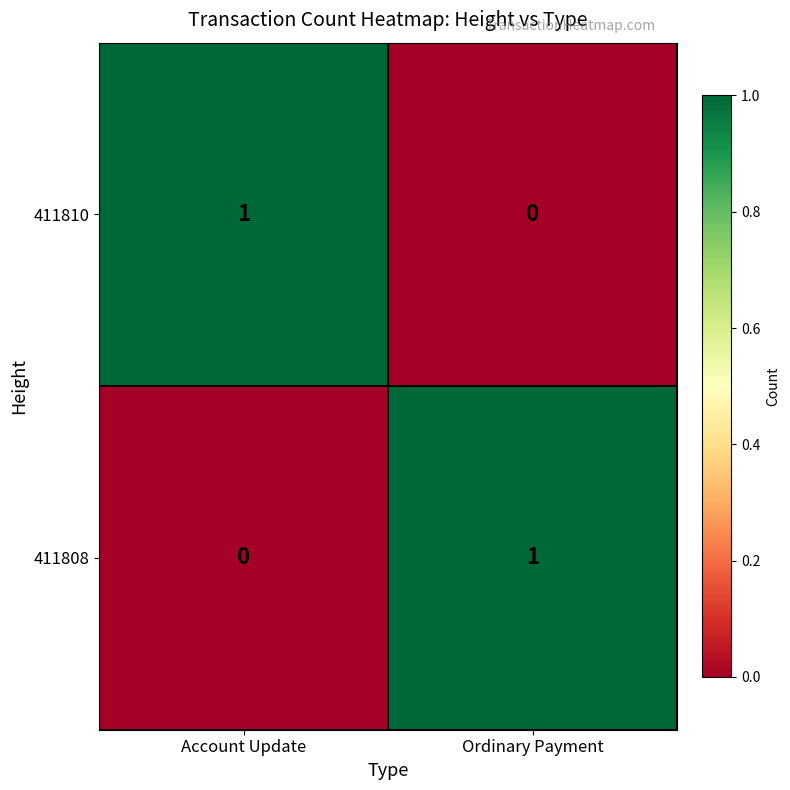

Reading right to left, transcribe all the data shown in this chart.

411810: 0	1
411808: 1	0